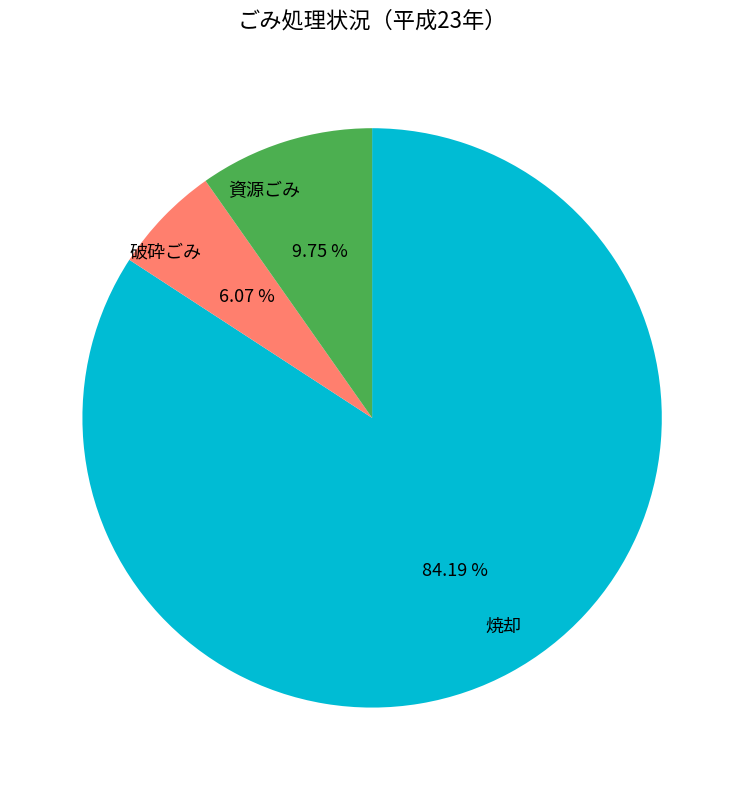

Is there any slice that represents more than half of the pie?

Yes